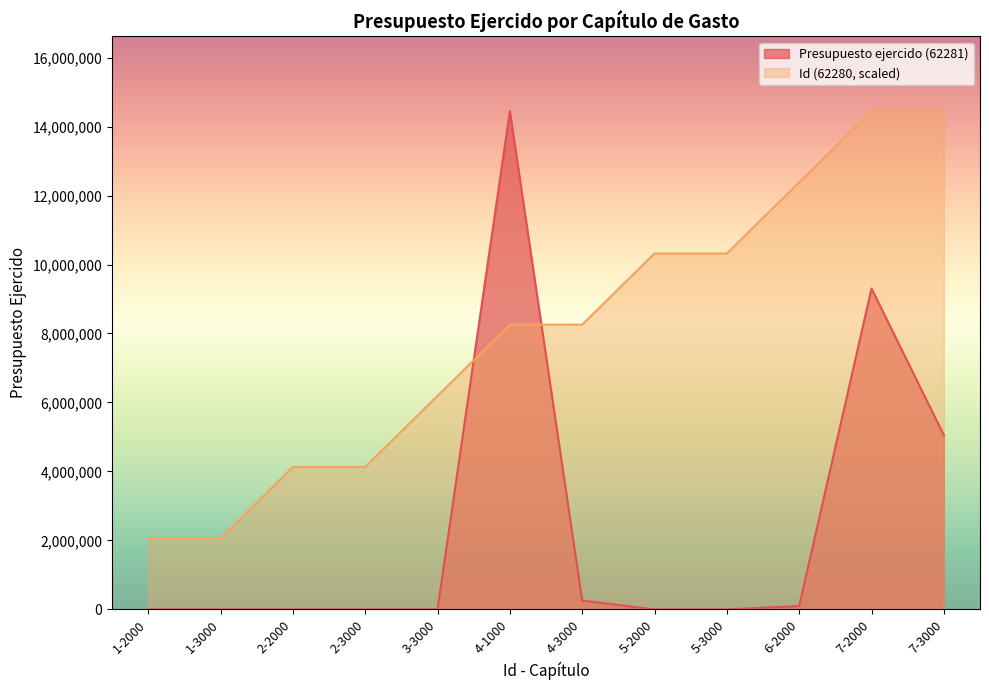

The value of Presupuesto ejercido (62281) at 3-3000 is -6578532.6. True or false?

False